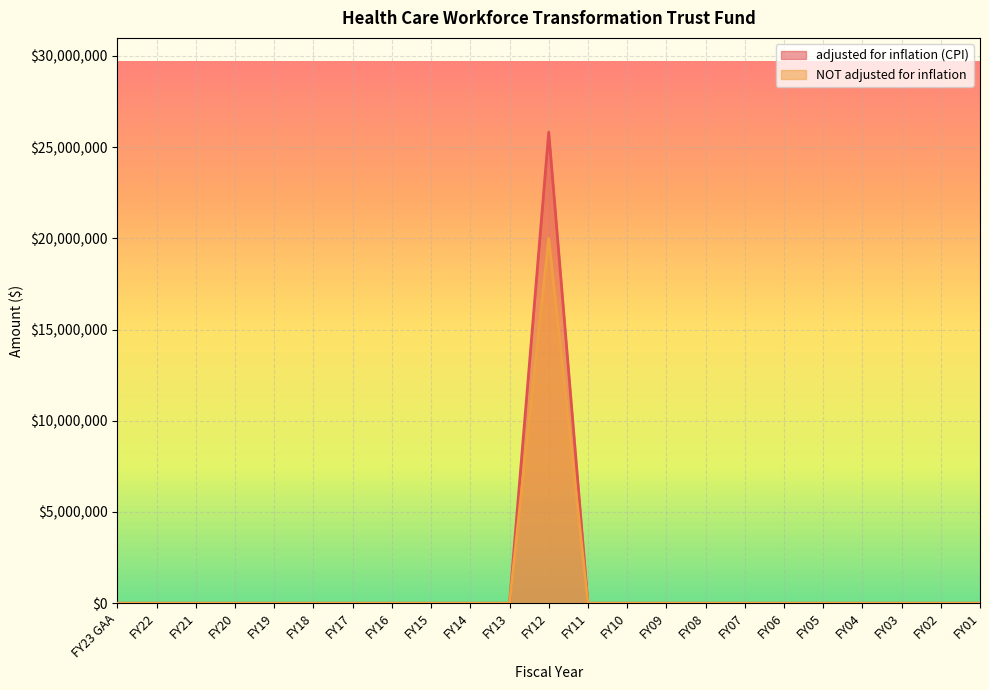

How many values in the adjusted for inflation (CPI) series exceed 0?

1